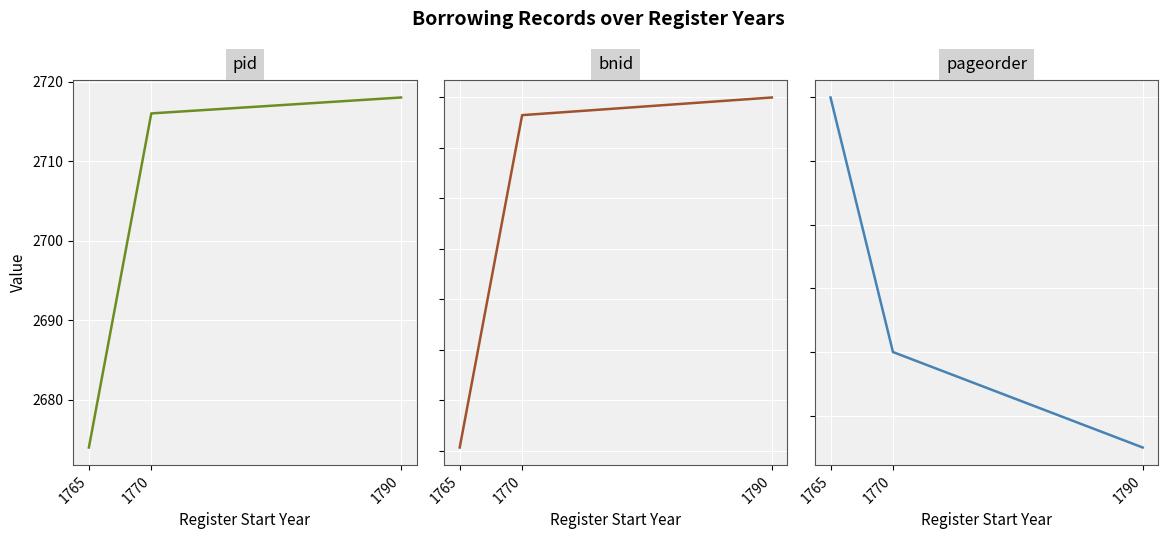

Rank the series by their maximum value, from highest to lowest.

bnid, pid, pageorder